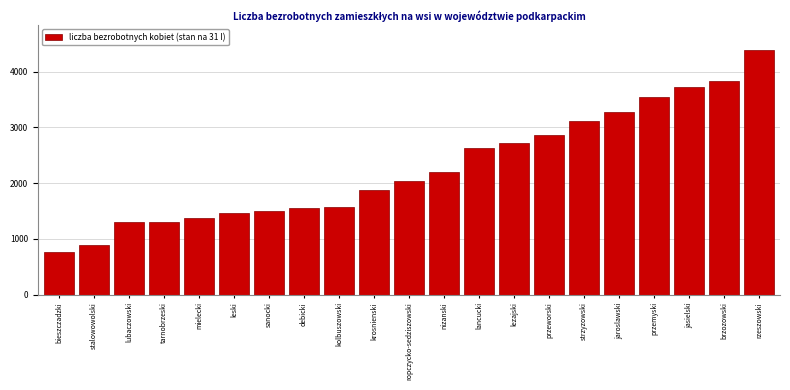

The value at lancucki is 756. True or false?

False